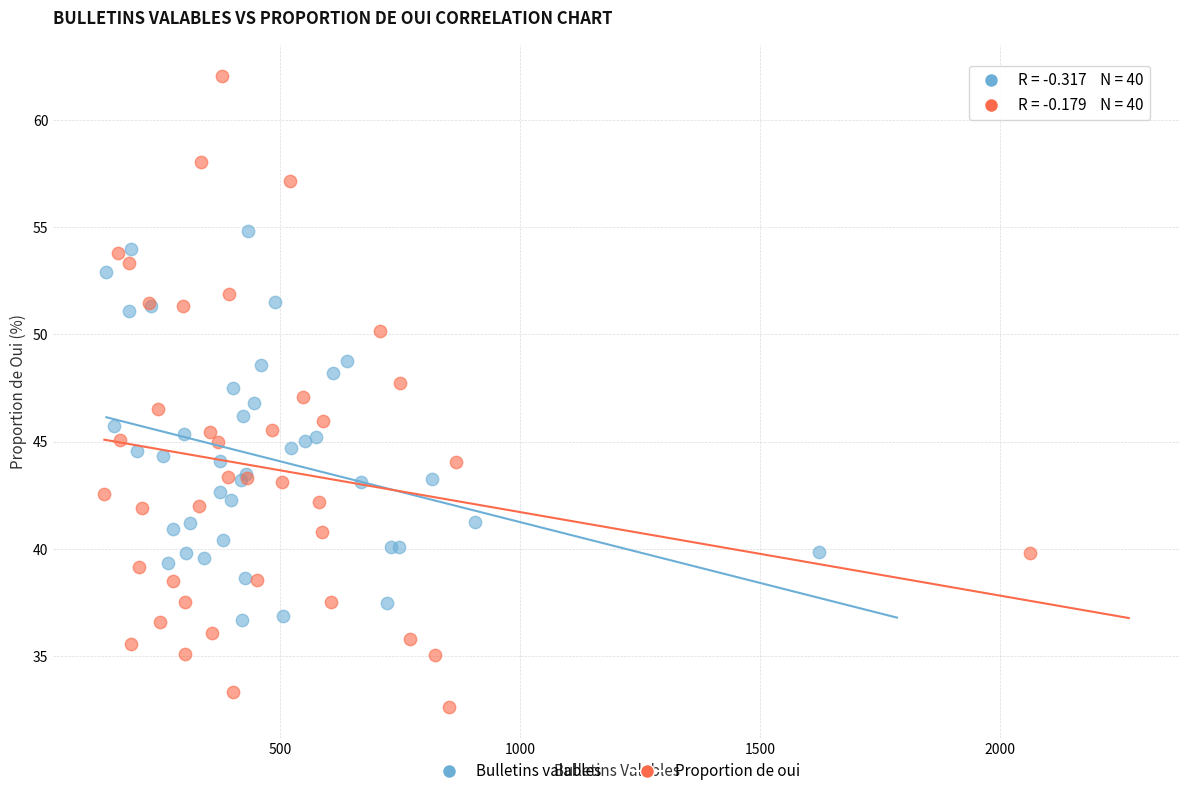

Which series has the widest spread of Y values?

Proportion de oui